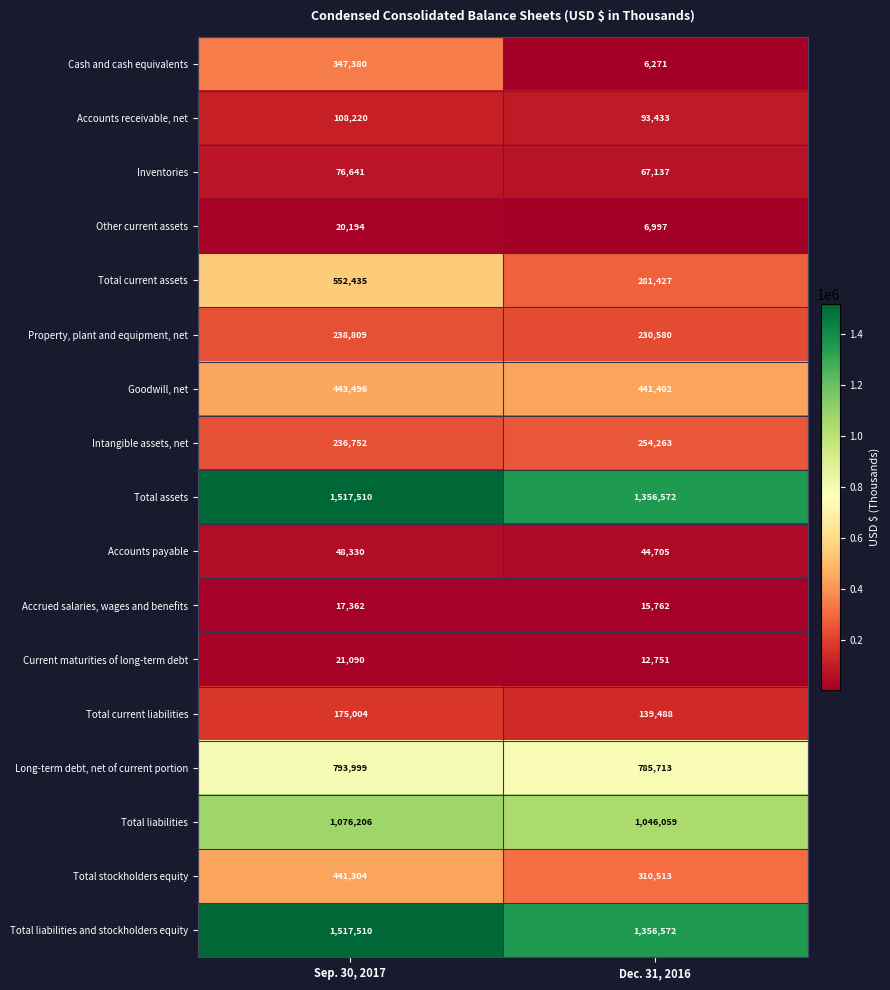

What is the sum of all Property, plant and equipment, net values?

469389